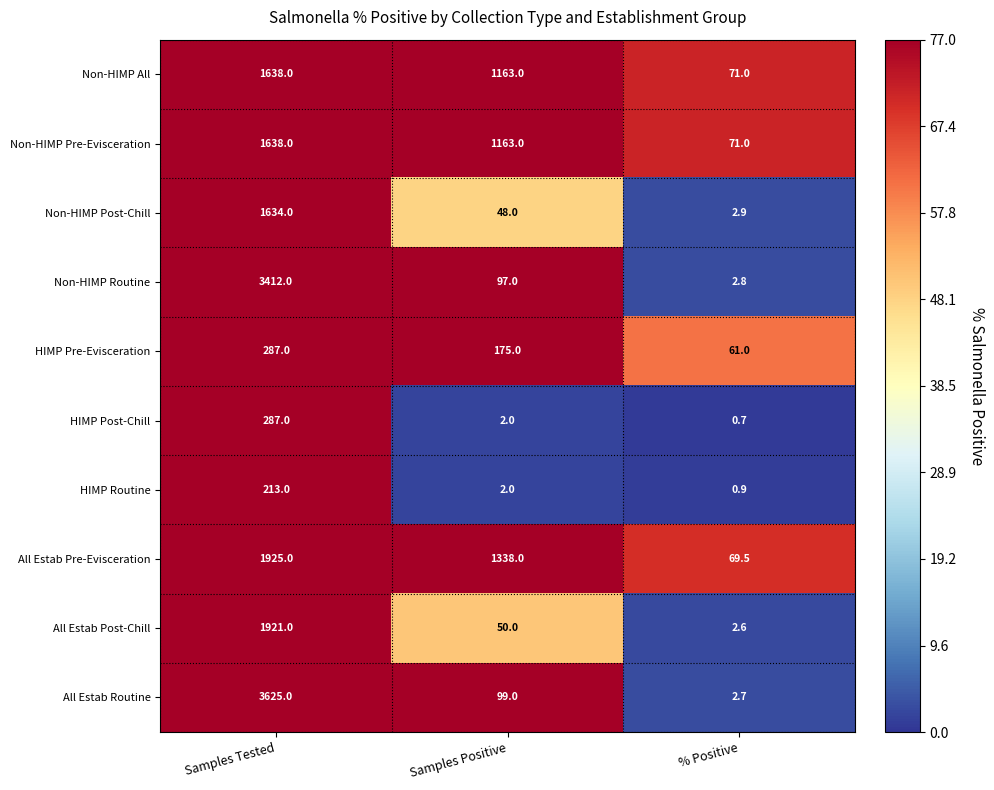

What is the sum of the Non-HIMP Pre-Evisceration values at Samples Positive and Samples Tested?

2801.0